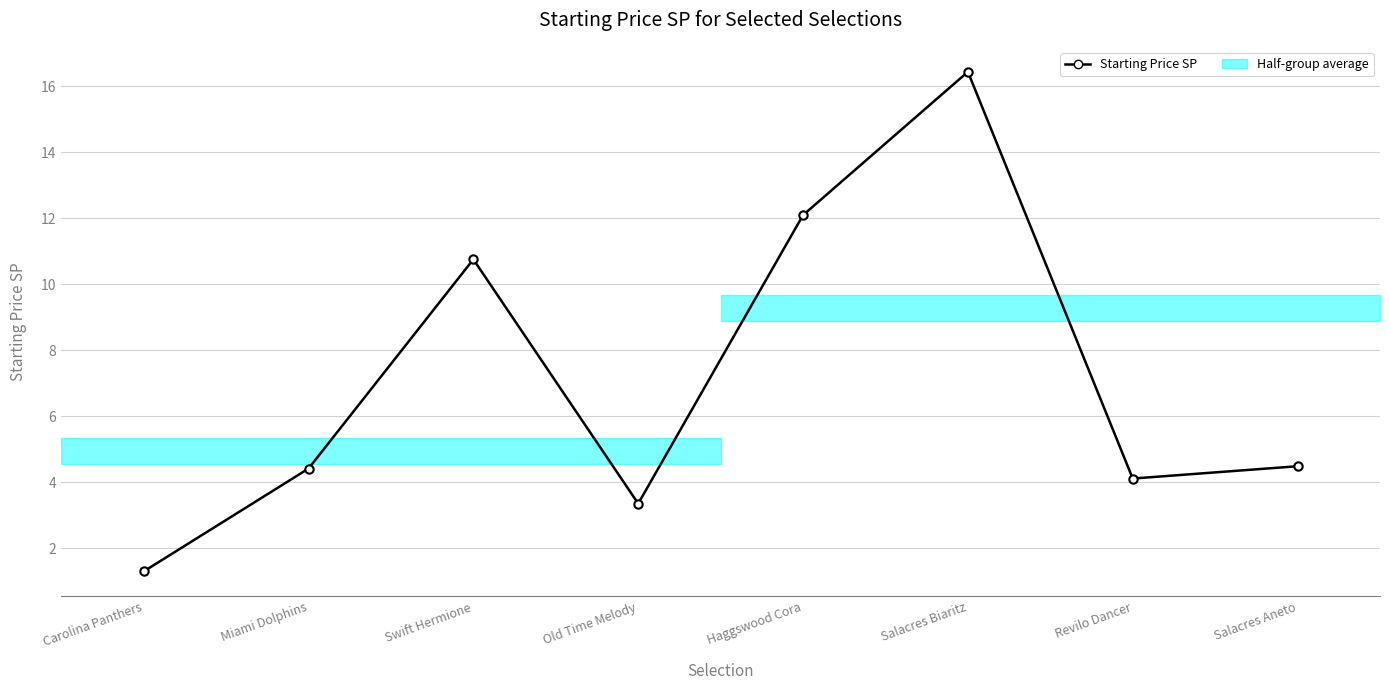

What position from the right is Carolina Panthers?

8